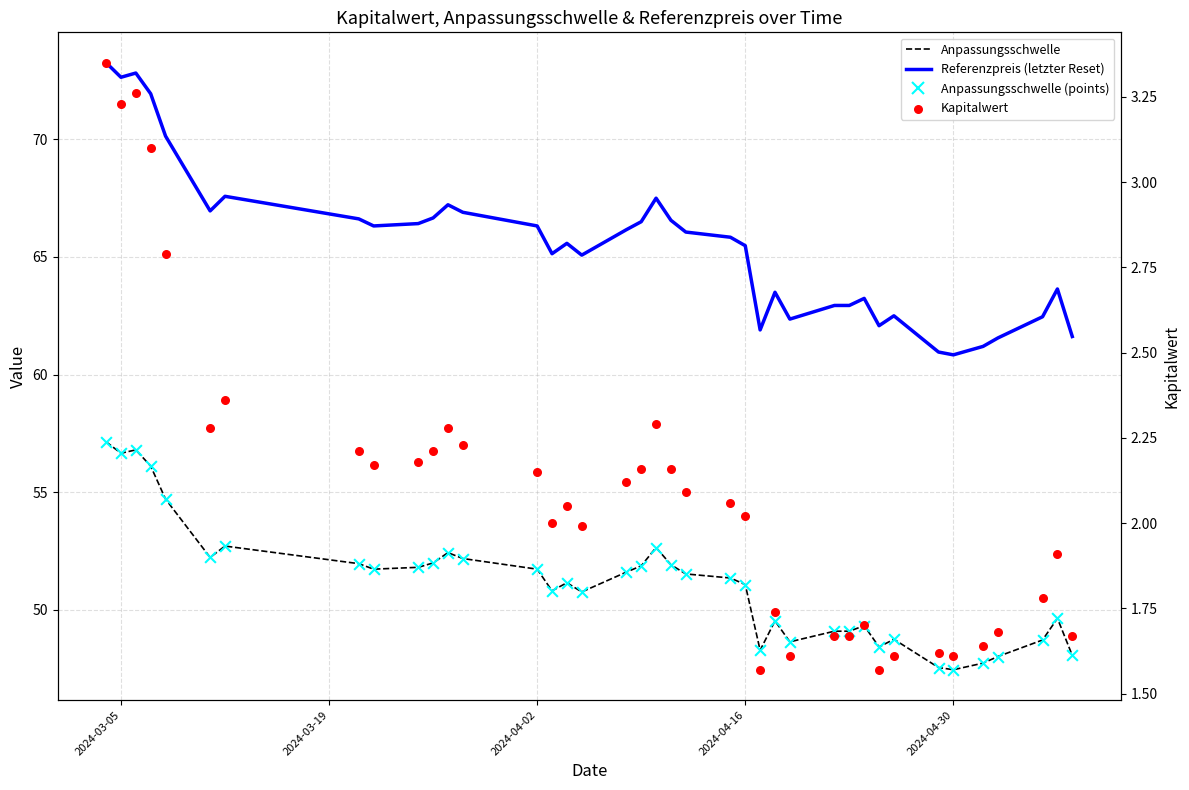

Which series reaches the maximum Y coordinate?

Referenzpreis (letzter Reset)